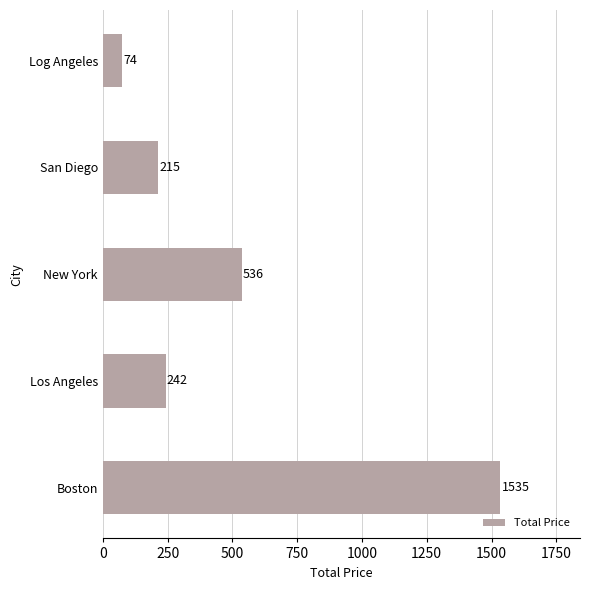

The value at New York is 536.4. True or false?

True